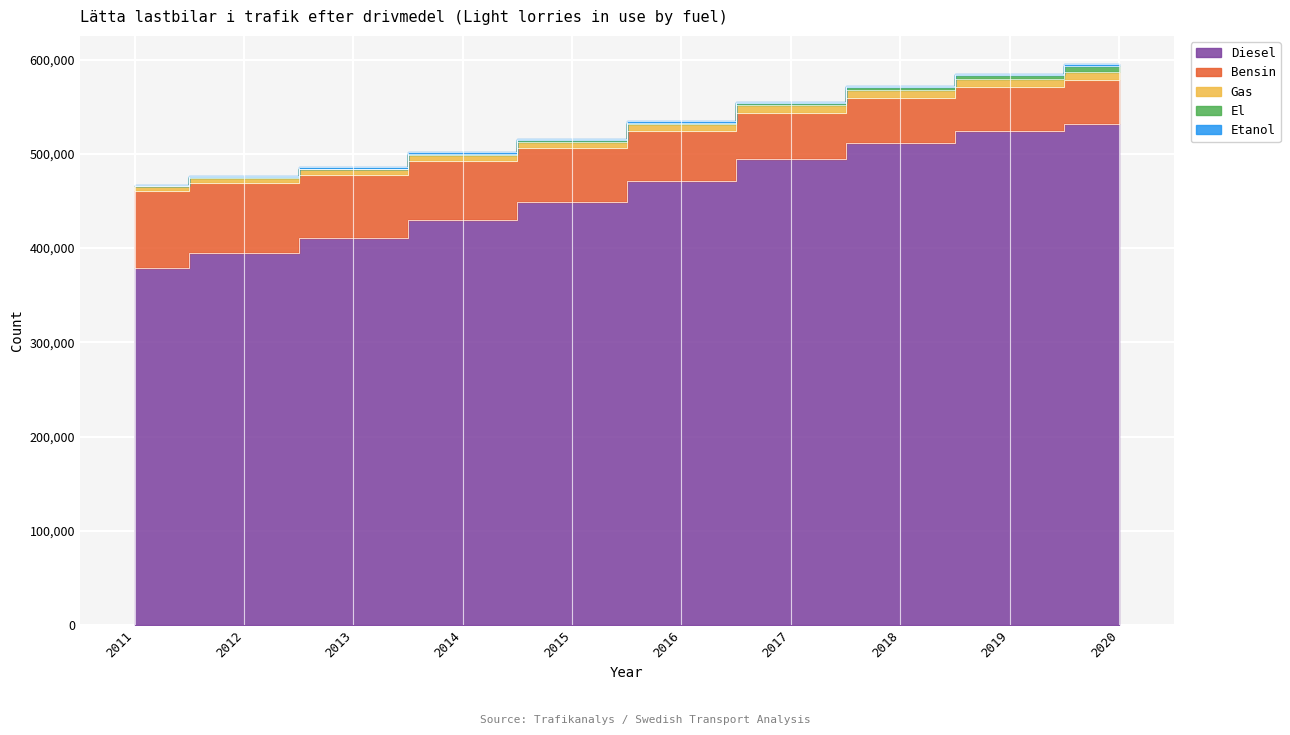

True or false: Bensin has a value of 47486 at 2018.

True